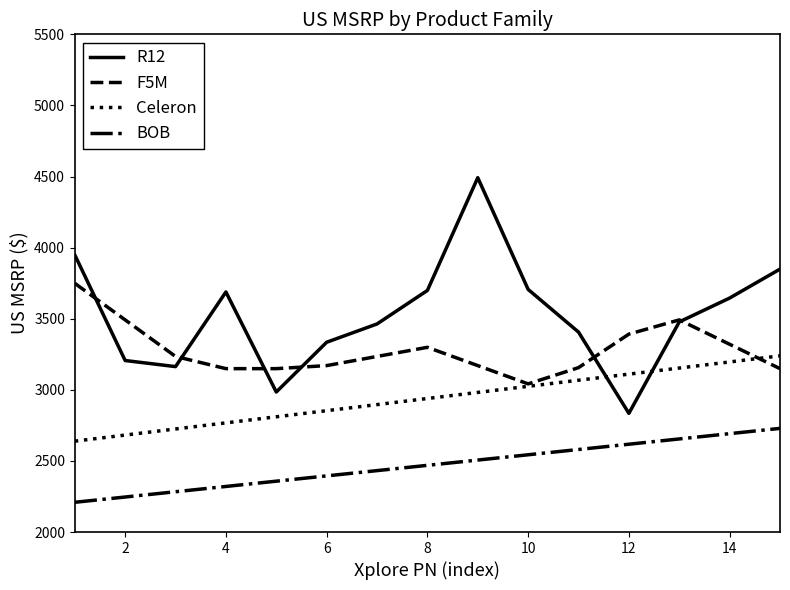

How many values in the BOB series are below 2469?

7